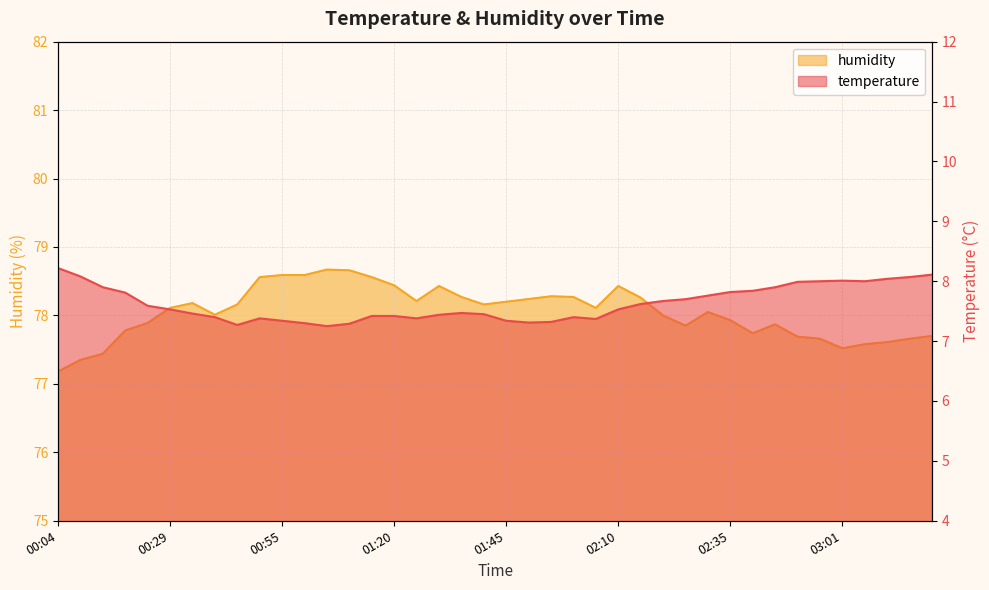

True or false: temperature has a value of 7.9 at 02:46.

True